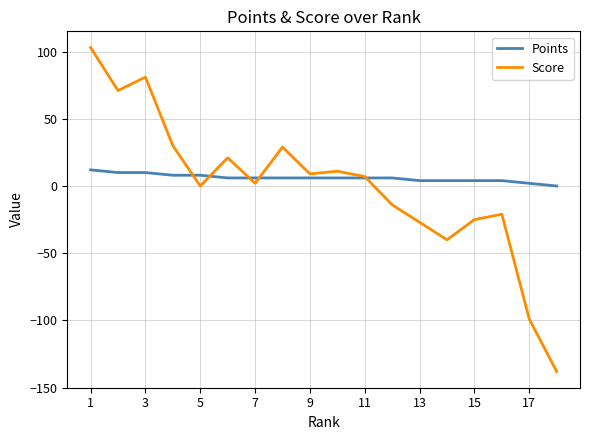

Which series has the largest total across all categories?

Points